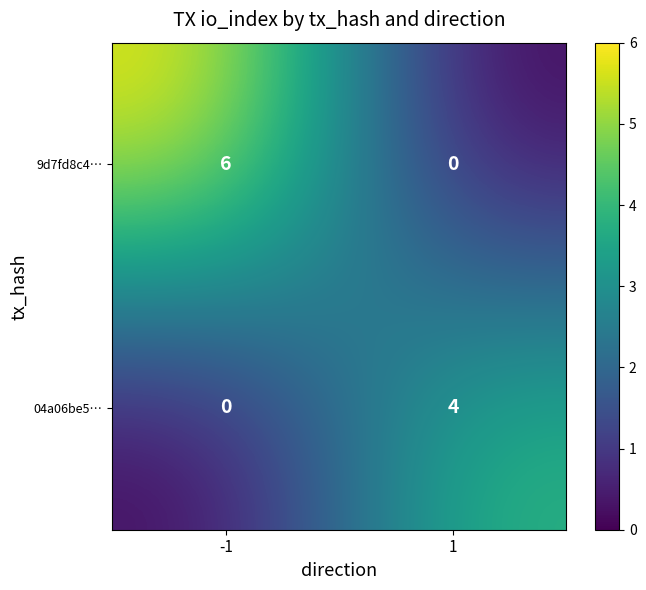

Which label corresponds to the largest value in the chart?

-1